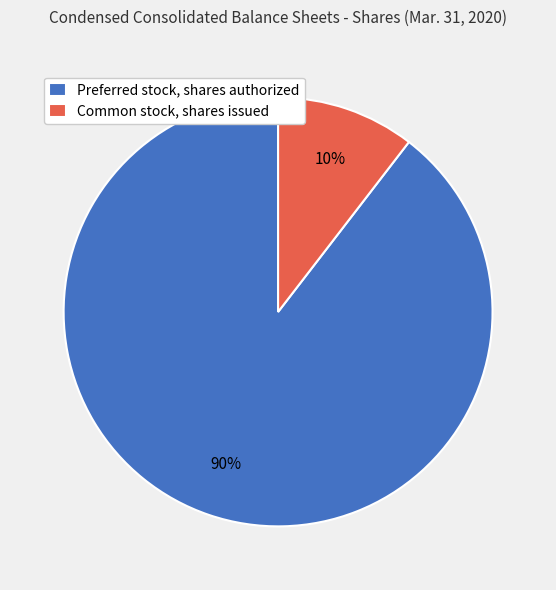

Is the sum of Preferred stock, shares authorized and Common stock, shares issued greater than half?

Yes